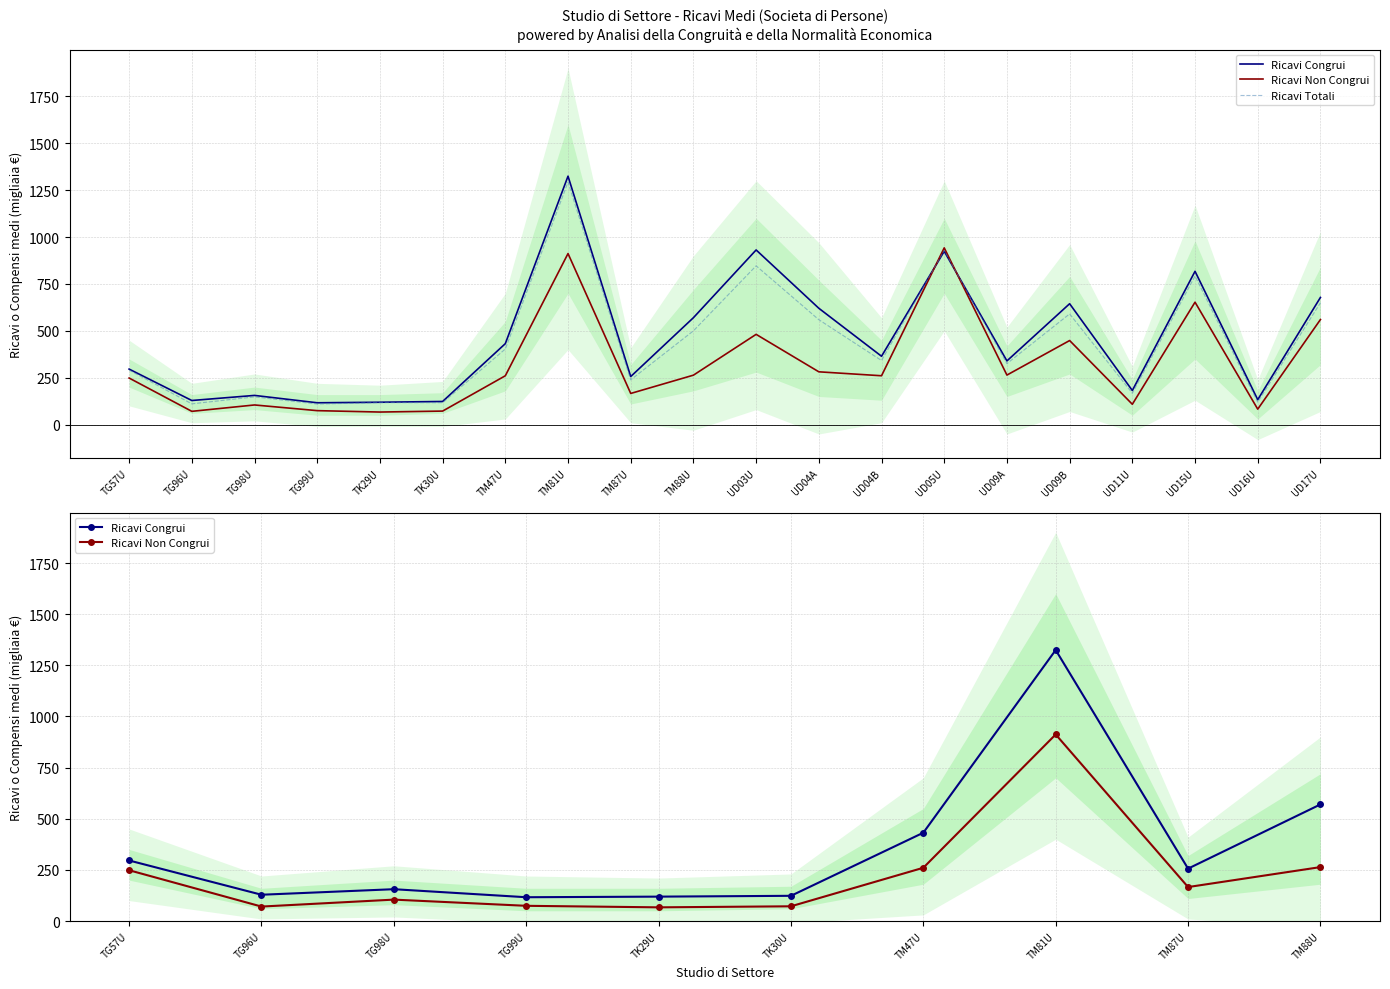

What is the lowest value of the Ricavi Totali series?

109.7